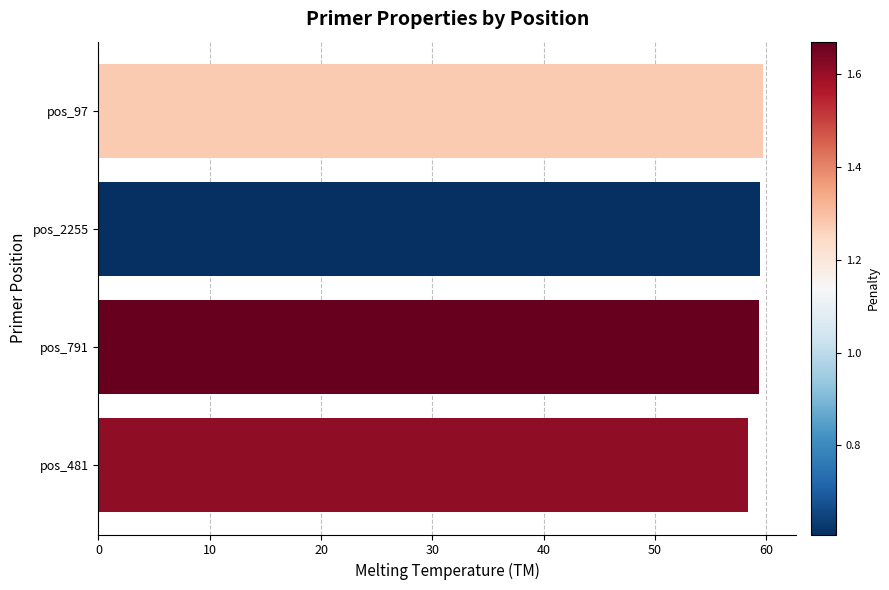

What is the ratio of the value at pos_481 to the value at pos_791?

1.0